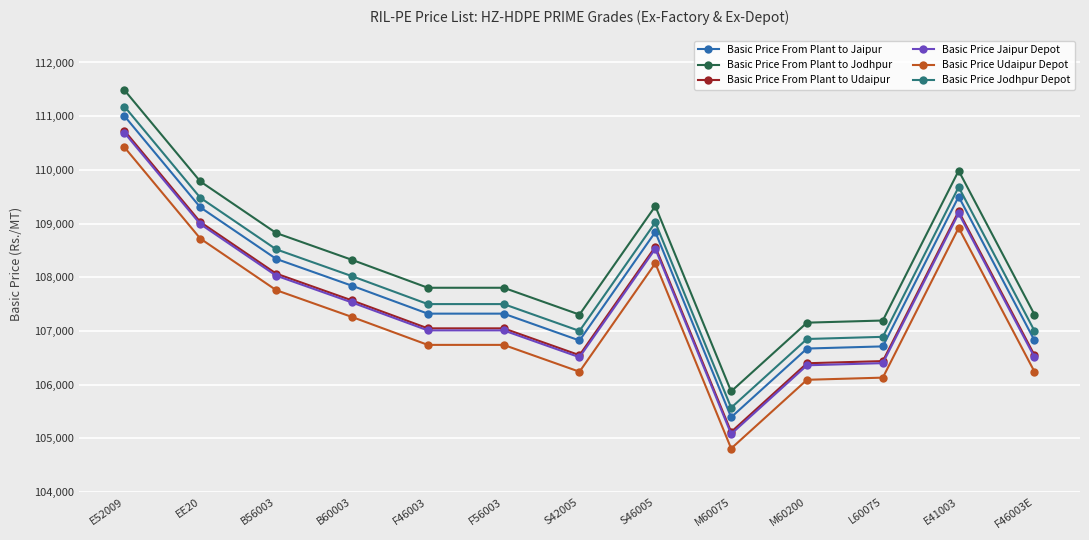

Reading right to left, list all the values displayed in this chart.

Basic Price From Plant to Jaipur: 106822	109502	106712	106672	105392	108842	106822	107322	107322	107842	108342	109302	111002
Basic Price From Plant to Jodhpur: 107304	109984	107194	107154	105874	109324	107304	107804	107804	108324	108824	109784	111484
Basic Price From Plant to Udaipur: 106548	109228	106438	106398	105118	108568	106548	107048	107048	107568	108068	109028	110728
Basic Price Jaipur Depot: 106510	109190	106400	106360	105080	108530	106510	107010	107010	107530	108030	108990	110690
Basic Price Udaipur Depot: 106240	108920	106130	106090	104810	108260	106240	106740	106740	107260	107760	108720	110420
Basic Price Jodhpur Depot: 107000	109680	106890	106850	105570	109020	107000	107500	107500	108020	108520	109480	111180